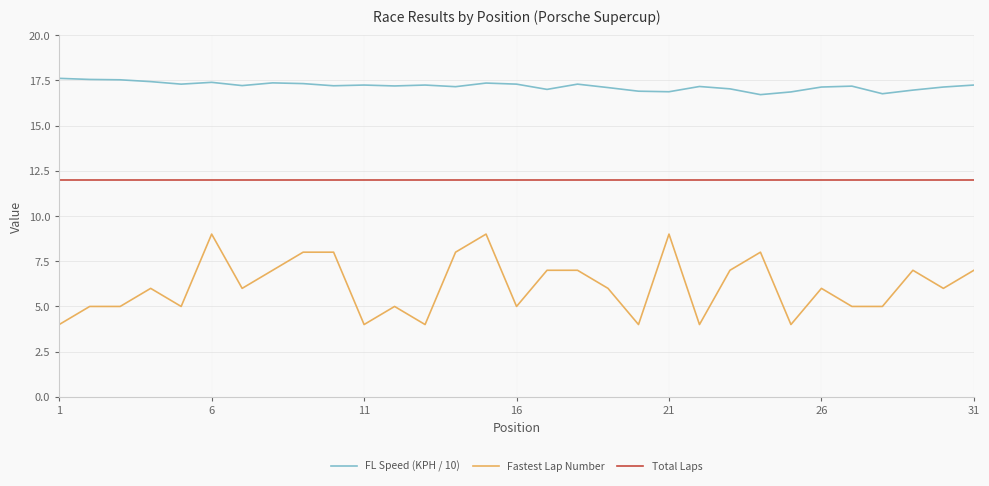

Which series has the widest spread of values?

Fastest Lap Number